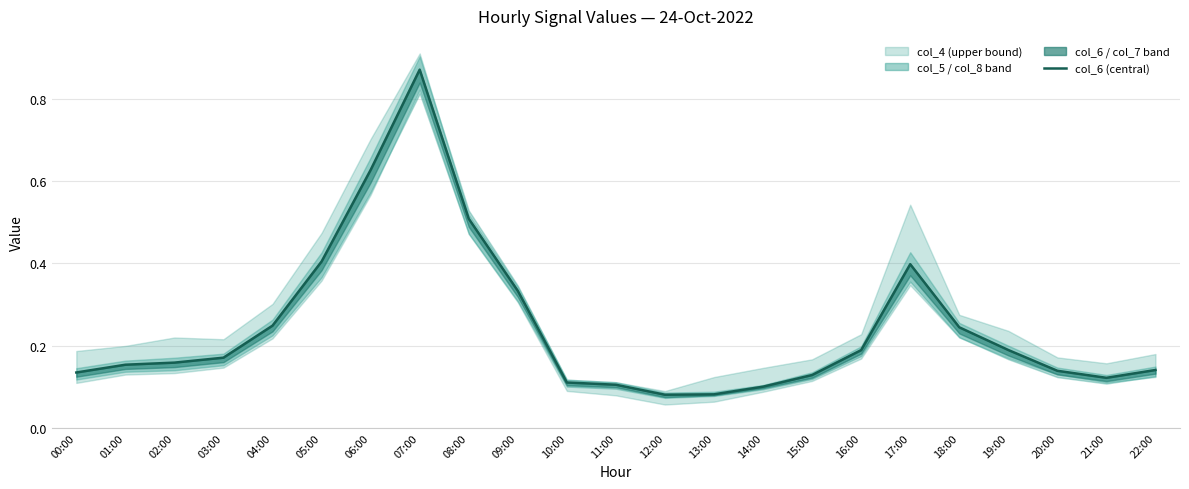

What is the difference between the values at 05:00 and 04:00?

0.2